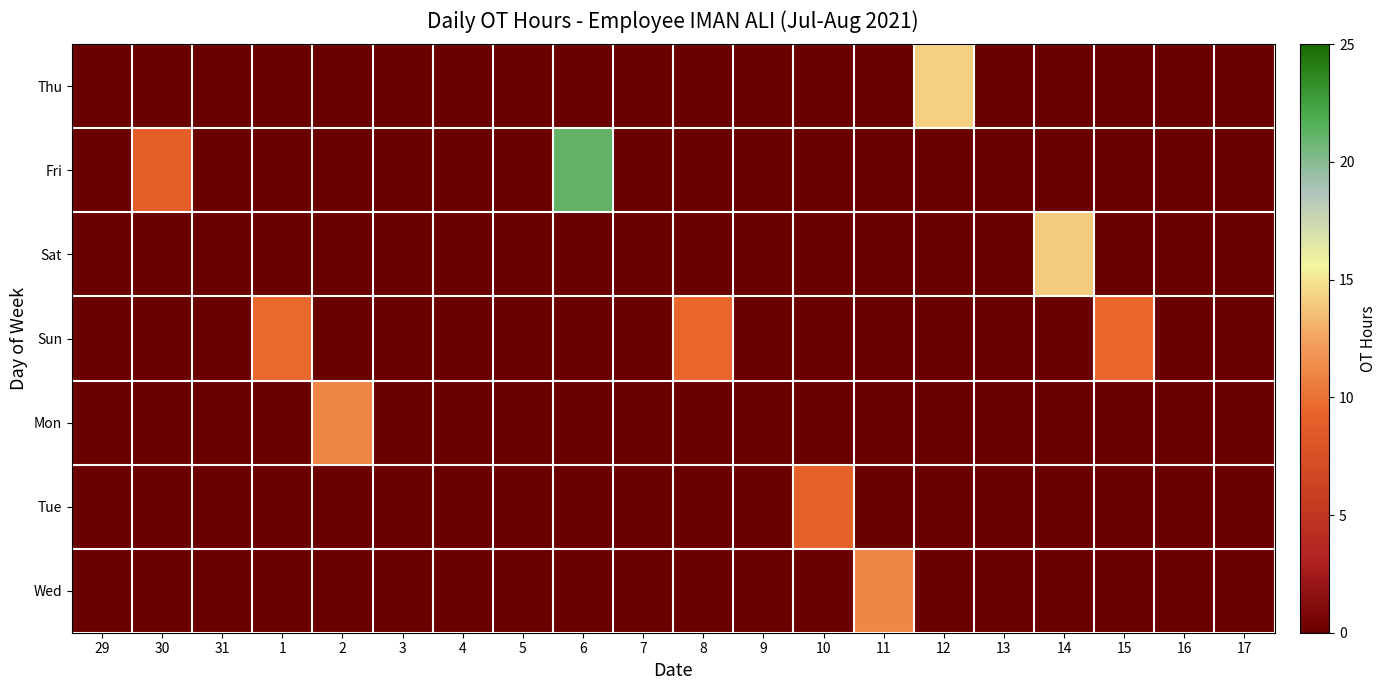

At which category does the chart reach its minimum across all series?

29